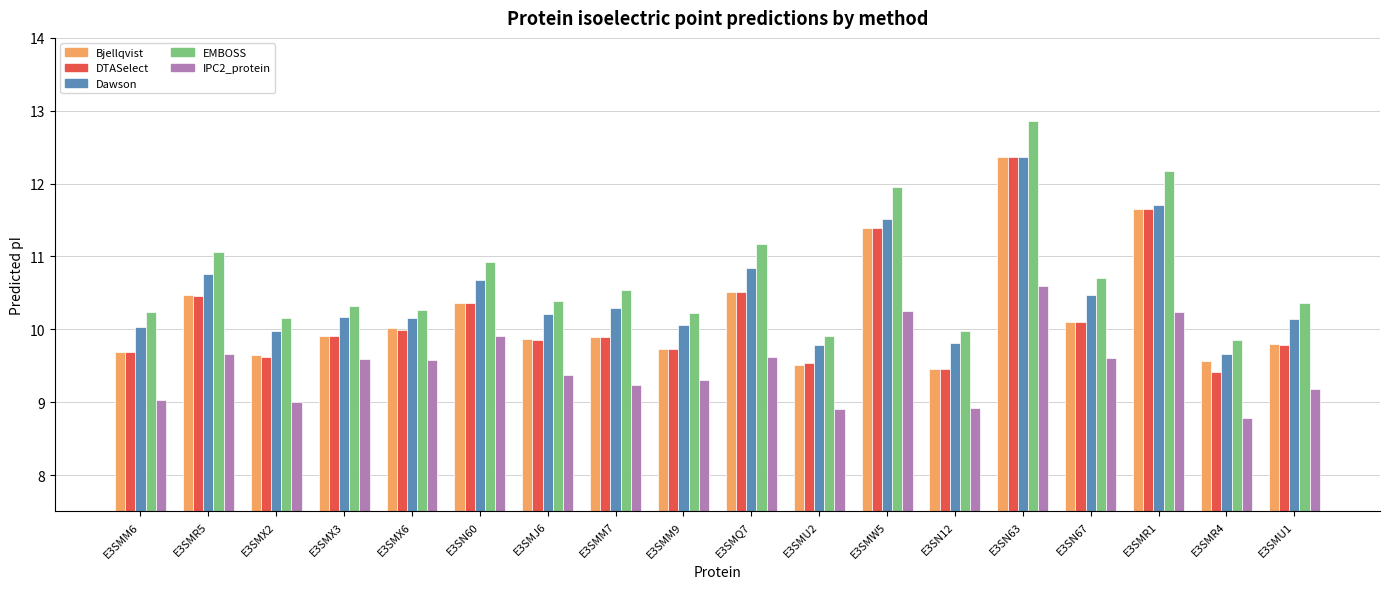

Which label corresponds to the largest value in the chart?

E3SN63